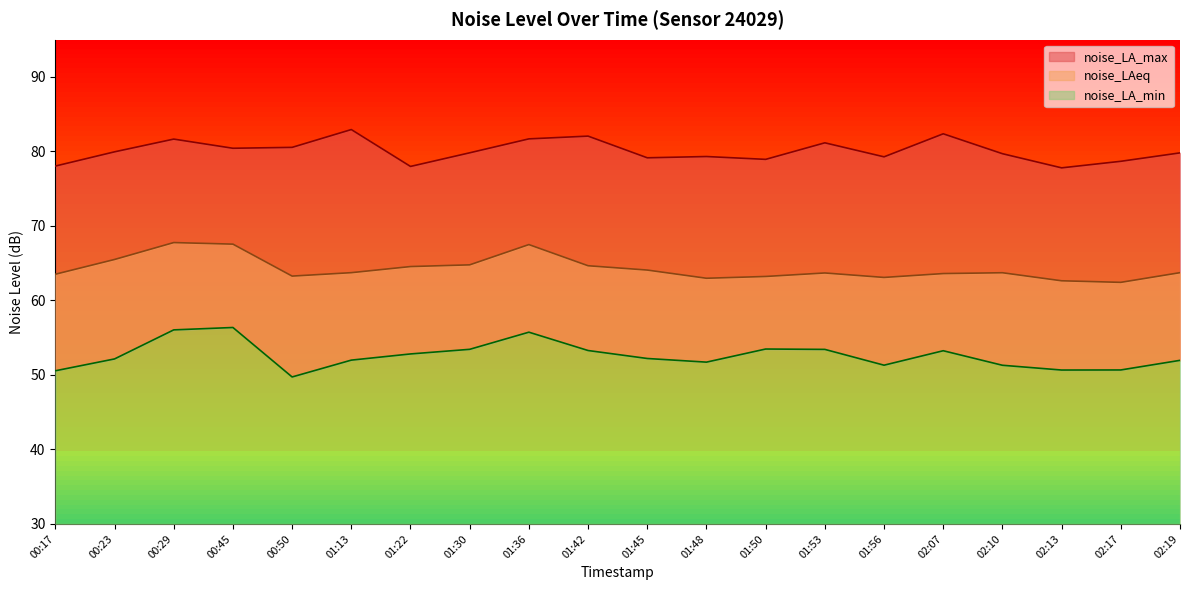

True or false: noise_LAeq has a value of 64.1 at 01:45.

True